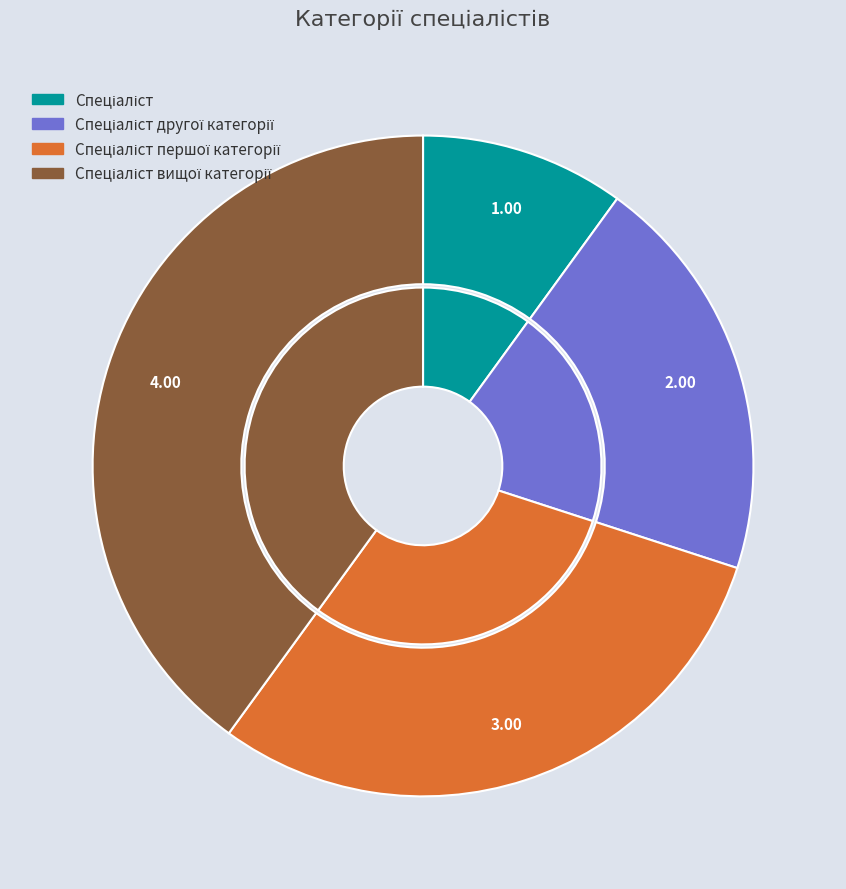

Which category has the biggest portion of the pie?

Спеціаліст вищої категорії